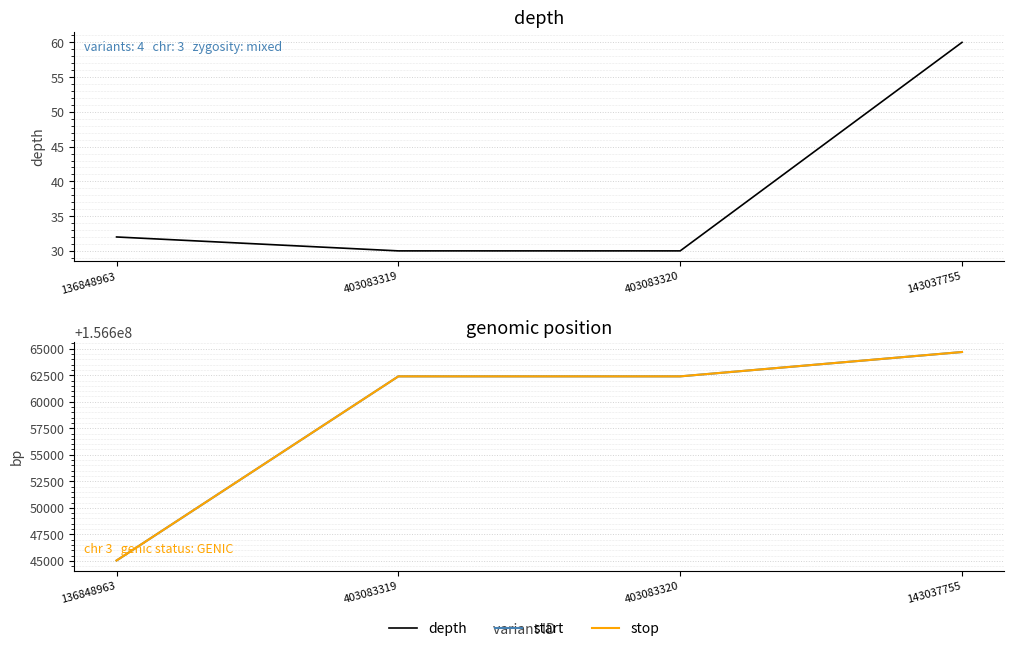

What is the difference between the maximum and minimum values in the depth series?

30